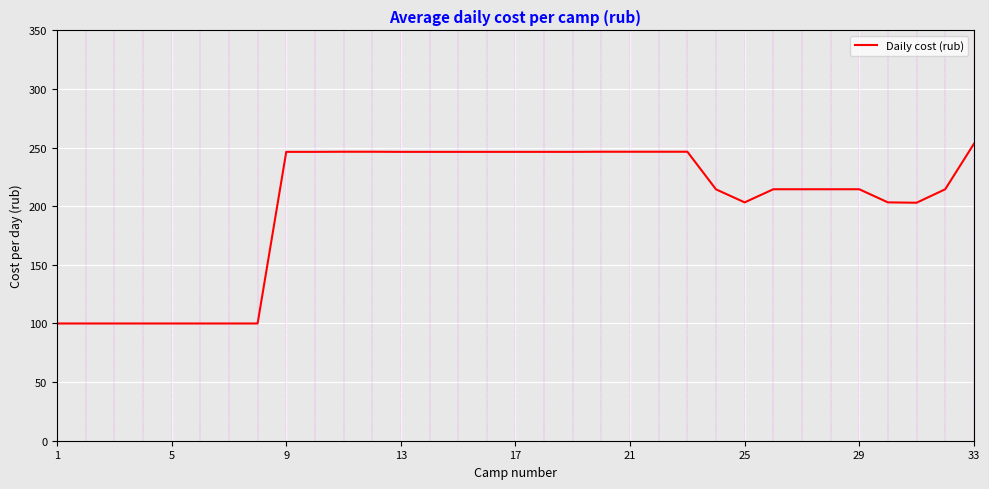

What is the maximum value shown in the chart?

253.2